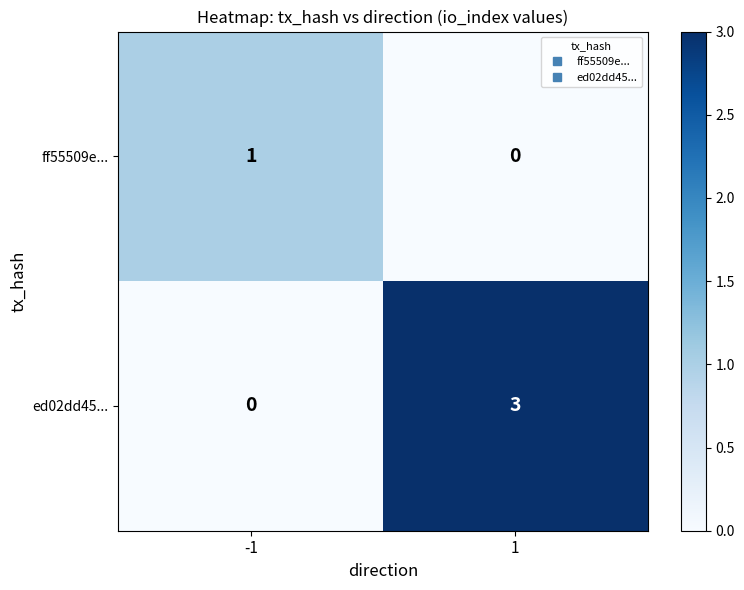

What is the sum of the ed02dd45... values at -1 and 1?

3